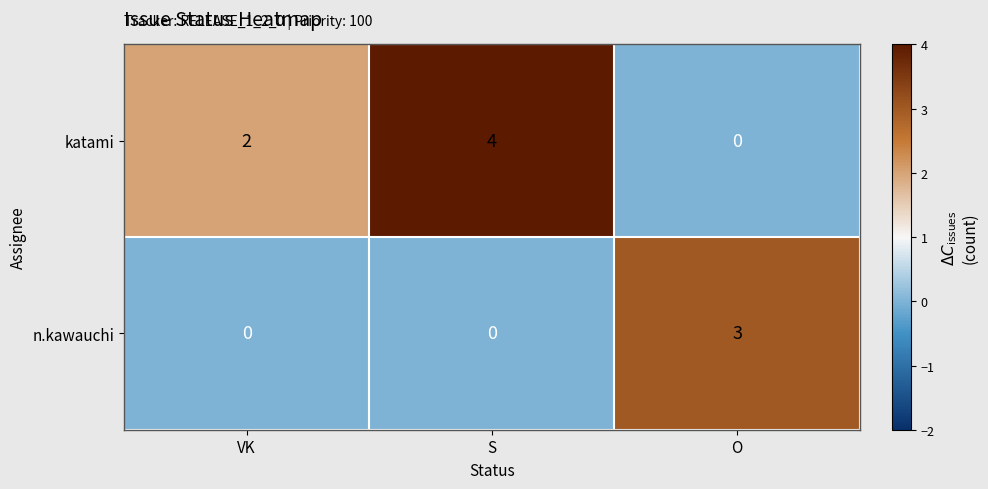

What is the sum of all n.kawauchi values?

3